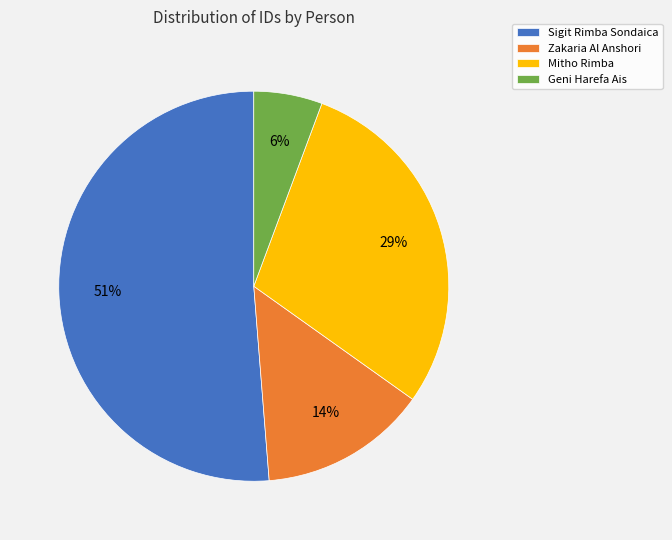

How many segments does this pie chart have?

4